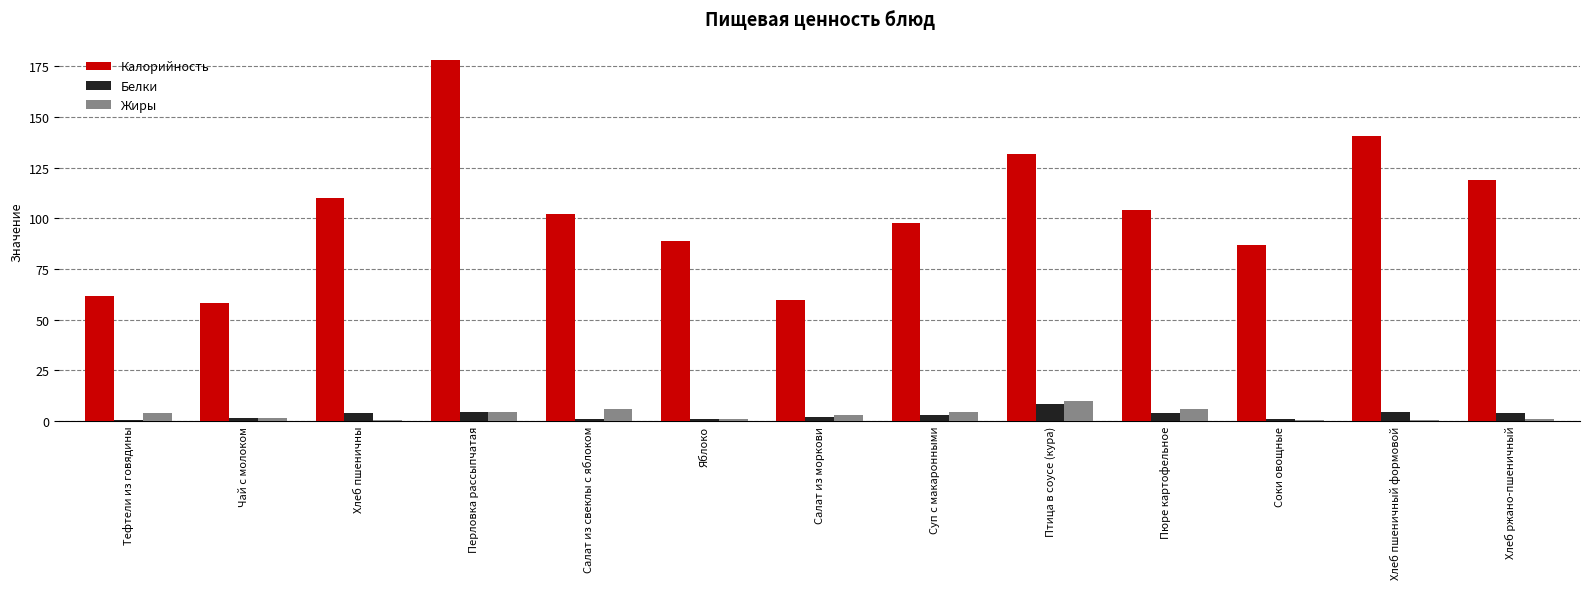

What is the sum of the Белки values at Хлеб пшеничны and Тефтели из говядины?

4.3